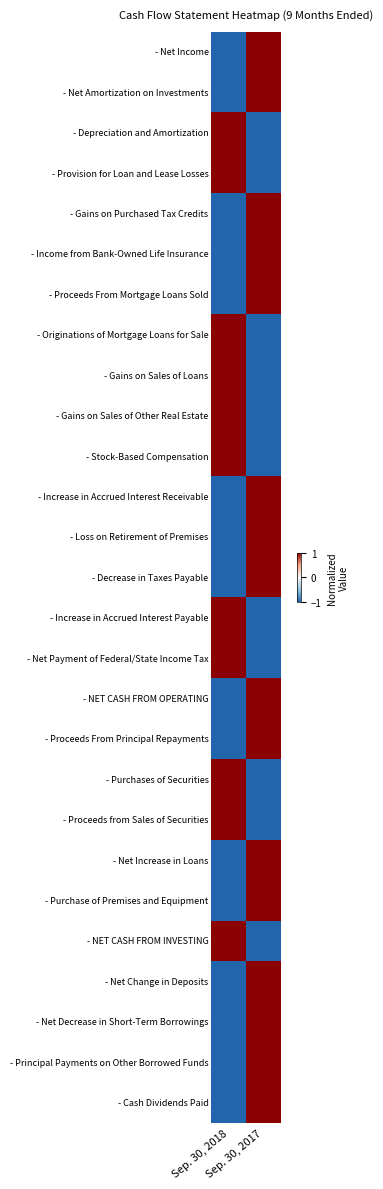

Reading left to right, transcribe all the data shown in this chart.

- Net Income: Sep. 30, 2018=-1	Sep. 30, 2017=1
- Net Amortization on Investments: Sep. 30, 2018=-1	Sep. 30, 2017=1
- Depreciation and Amortization: Sep. 30, 2018=1	Sep. 30, 2017=-1
- Provision for Loan and Lease Losses: Sep. 30, 2018=1	Sep. 30, 2017=-1
- Gains on Purchased Tax Credits: Sep. 30, 2018=-1	Sep. 30, 2017=1
- Income from Bank-Owned Life Insurance: Sep. 30, 2018=-1	Sep. 30, 2017=1
- Proceeds From Mortgage Loans Sold: Sep. 30, 2018=-1	Sep. 30, 2017=1
- Originations of Mortgage Loans for Sale: Sep. 30, 2018=1	Sep. 30, 2017=-1
- Gains on Sales of Loans: Sep. 30, 2018=1	Sep. 30, 2017=-1
- Gains on Sales of Other Real Estate: Sep. 30, 2018=1	Sep. 30, 2017=-1
- Stock-Based Compensation: Sep. 30, 2018=1	Sep. 30, 2017=-1
- Increase in Accrued Interest Receivable: Sep. 30, 2018=-1	Sep. 30, 2017=1
- Loss on Retirement of Premises: Sep. 30, 2018=-1	Sep. 30, 2017=1
- Decrease in Taxes Payable: Sep. 30, 2018=-1	Sep. 30, 2017=1
- Increase in Accrued Interest Payable: Sep. 30, 2018=1	Sep. 30, 2017=-1
- Net Payment of Federal/State Income Tax: Sep. 30, 2018=1	Sep. 30, 2017=-1
- NET CASH FROM OPERATING: Sep. 30, 2018=-1	Sep. 30, 2017=1
- Proceeds From Principal Repayments: Sep. 30, 2018=-1	Sep. 30, 2017=1
- Purchases of Securities: Sep. 30, 2018=1	Sep. 30, 2017=-1
- Proceeds from Sales of Securities: Sep. 30, 2018=1	Sep. 30, 2017=-1
- Net Increase in Loans: Sep. 30, 2018=-1	Sep. 30, 2017=1
- Purchase of Premises and Equipment: Sep. 30, 2018=-1	Sep. 30, 2017=1
- NET CASH FROM INVESTING: Sep. 30, 2018=1	Sep. 30, 2017=-1
- Net Change in Deposits: Sep. 30, 2018=-1	Sep. 30, 2017=1
- Net Decrease in Short-Term Borrowings: Sep. 30, 2018=-1	Sep. 30, 2017=1
- Principal Payments on Other Borrowed Funds: Sep. 30, 2018=-1	Sep. 30, 2017=1
- Cash Dividends Paid: Sep. 30, 2018=-1	Sep. 30, 2017=1